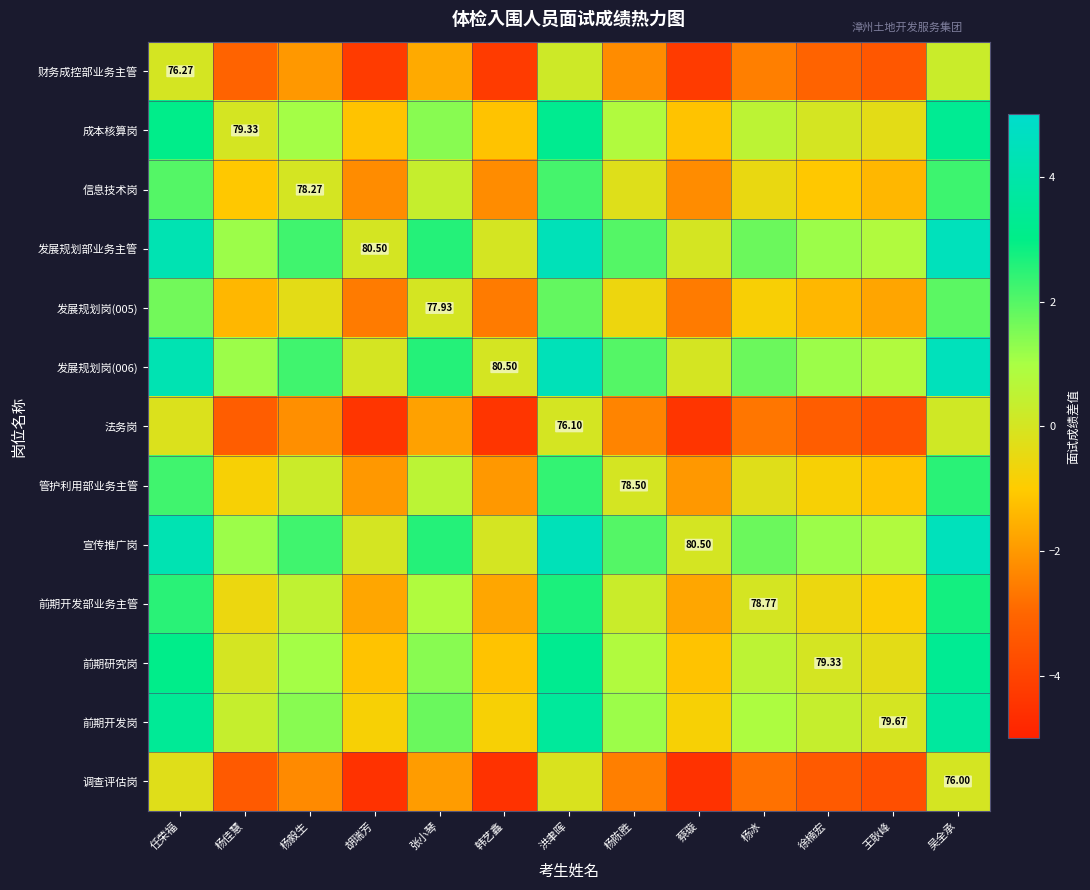

At which label is 法务岗 closest to -2?

张小琴